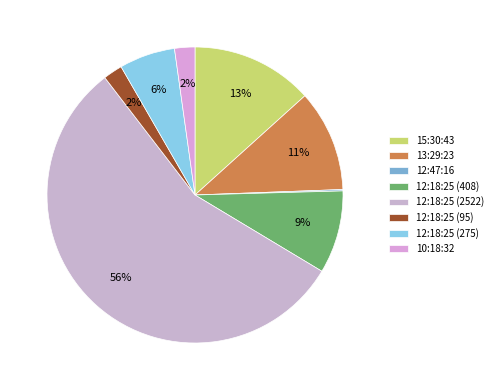

Rank the categories by value from highest to lowest.

12:18:25 (2522), 15:30:43, 13:29:23, 12:18:25 (408), 12:18:25 (275), 10:18:32, 12:18:25 (95), 12:47:16